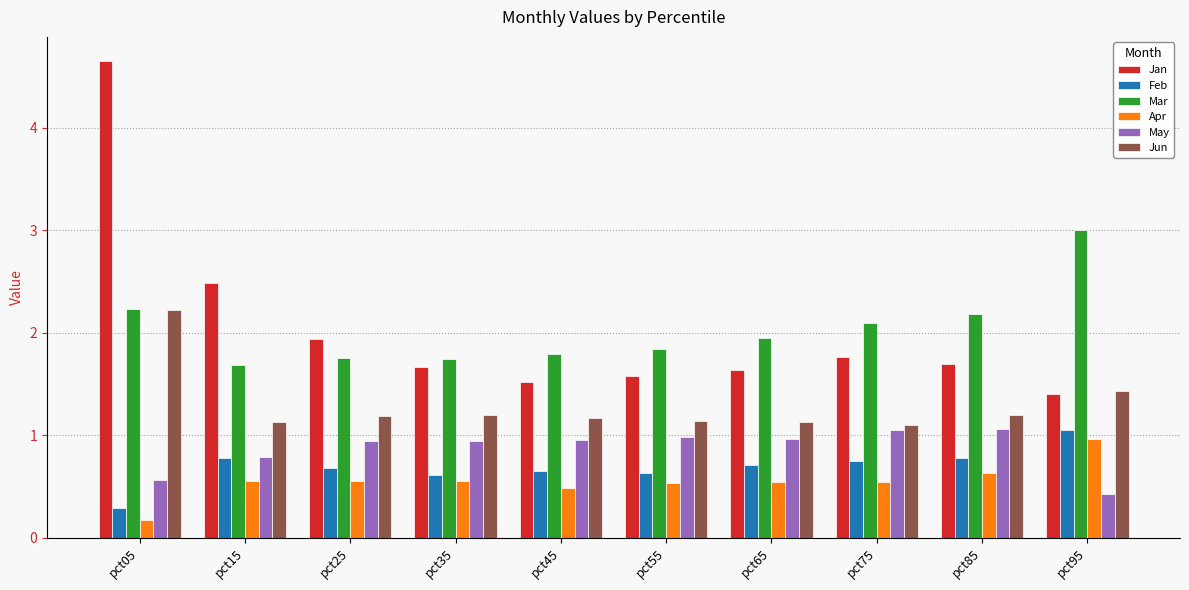

Which series has the largest range (max minus min)?

Jan